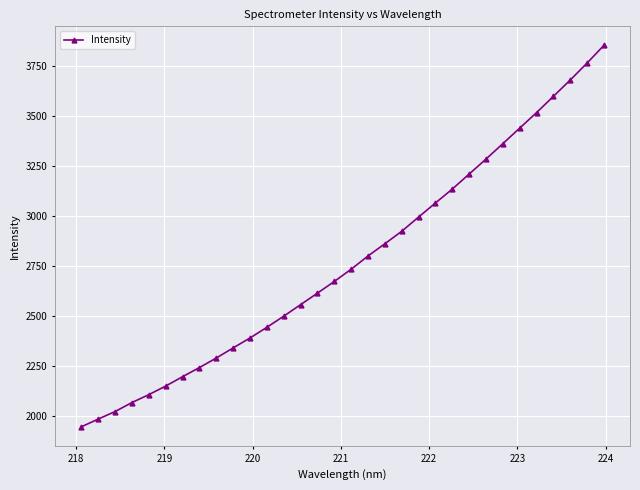

How many series are shown in this chart?

1